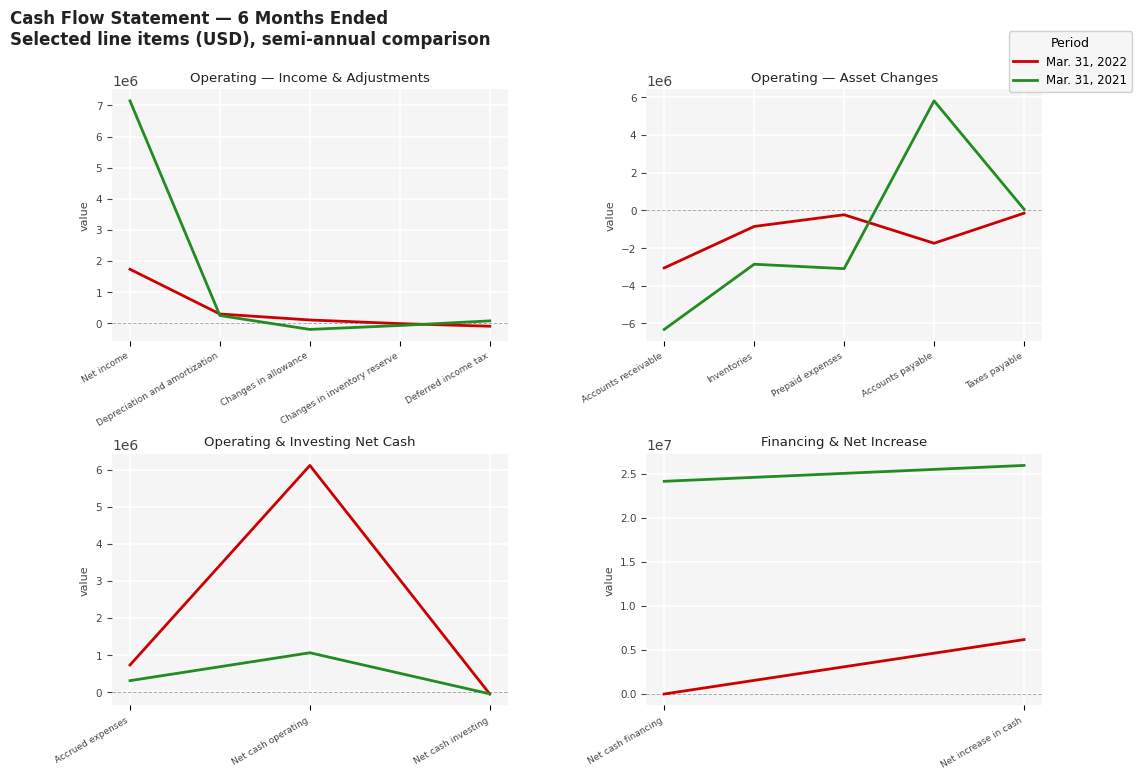

Is it true that Mar. 31, 2022 equals 2141559 at Net increase in cash?

False